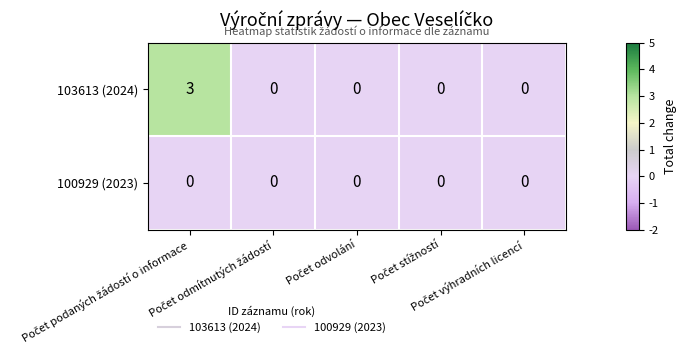

Which series has the largest total across all categories?

103613 (2024)